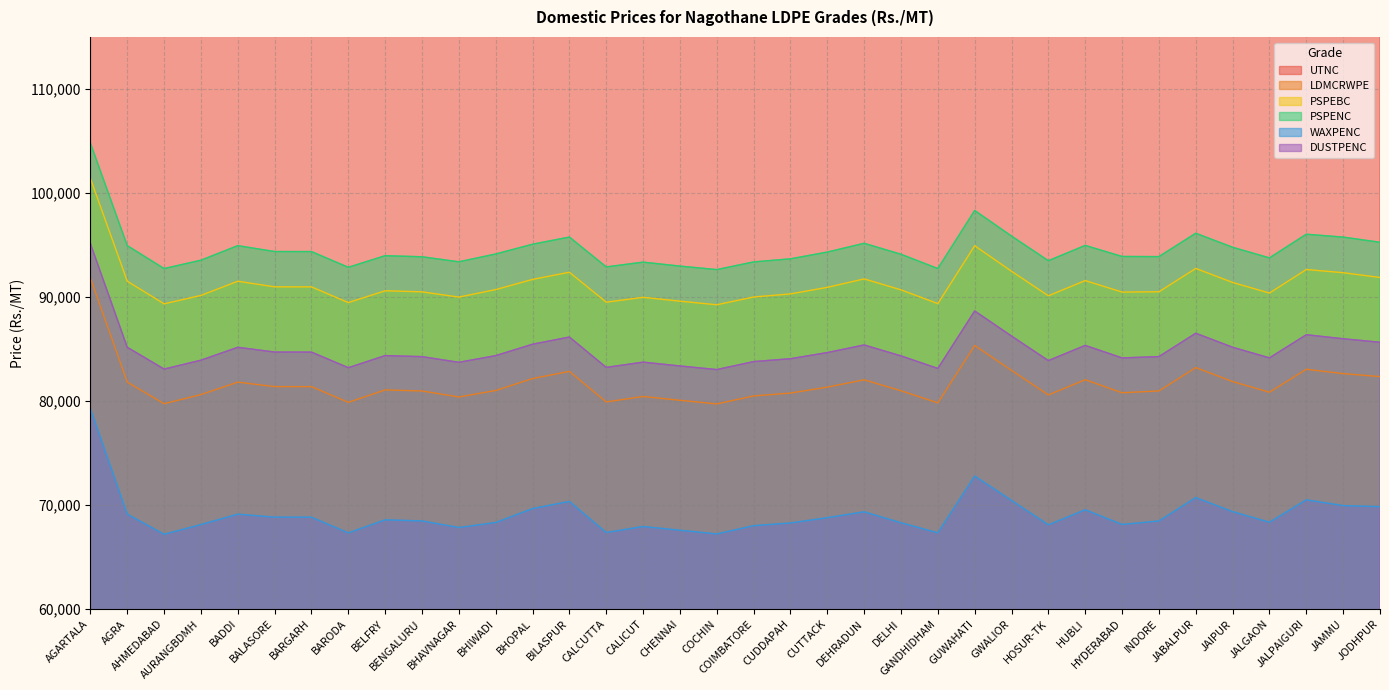

Where is PSPEBC nearest to the value 95328?

GUWAHATI